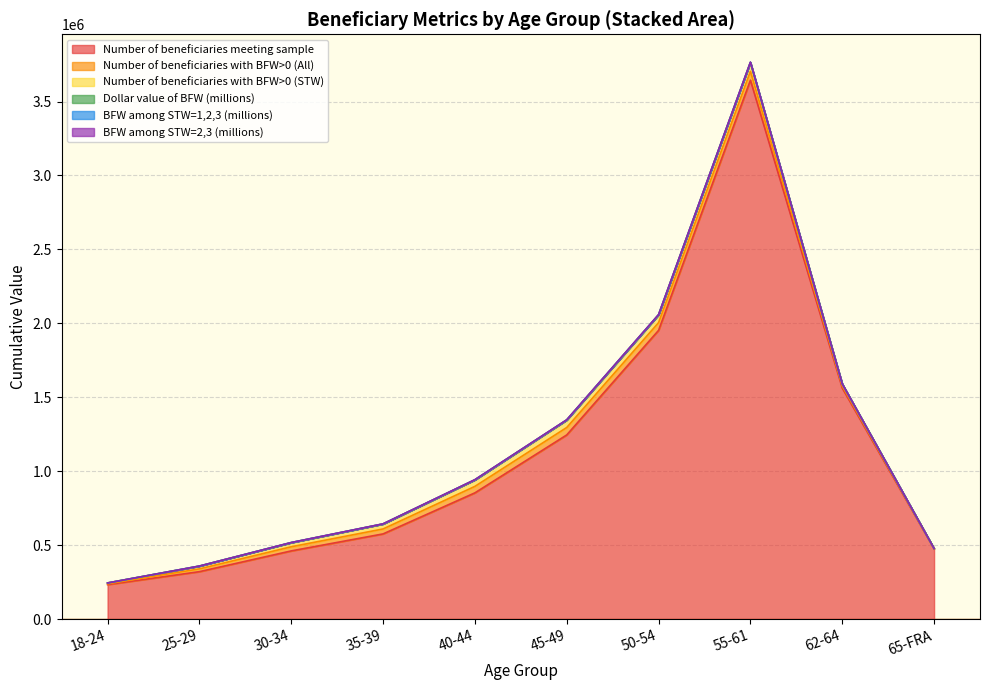

At which label does Number of beneficiaries with BFW>0 (STW) first exceed 33431?

40-44